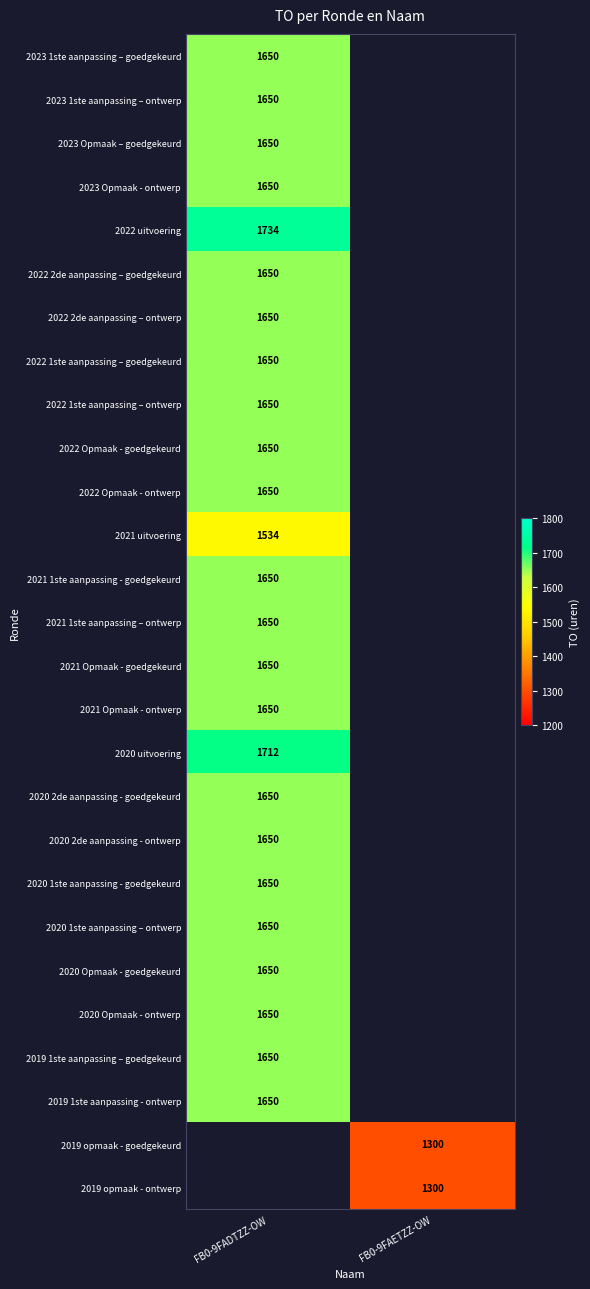

True or false: 2022 Opmaak - goedgekeurd has a value of 2696.4 at FB0-9FADTZZ-OW.

False